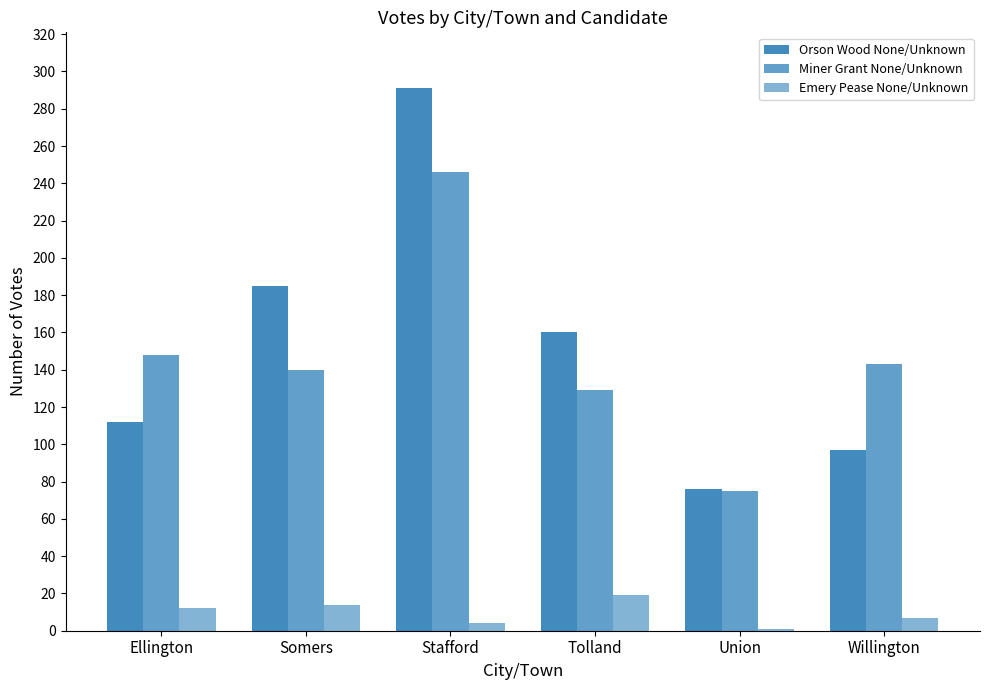

How many series are shown in this chart?

3